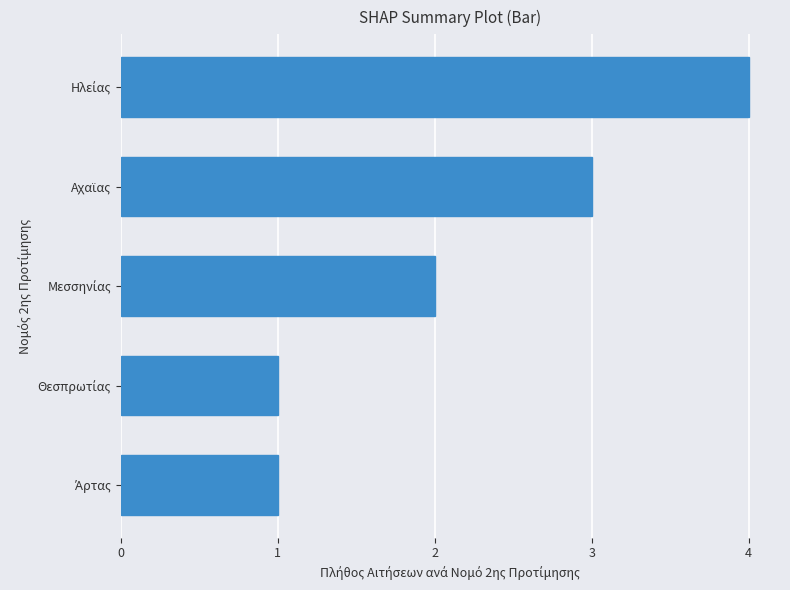

What is the difference between the second highest and minimum values?

2